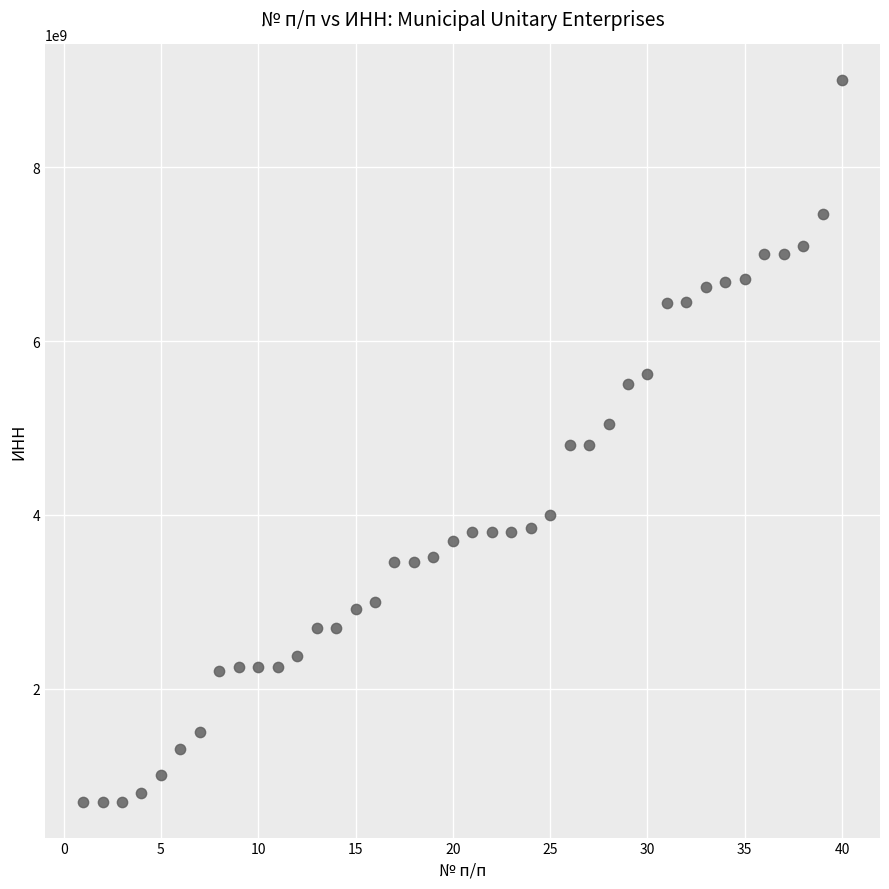

What is the range of X values (max minus min)?

39